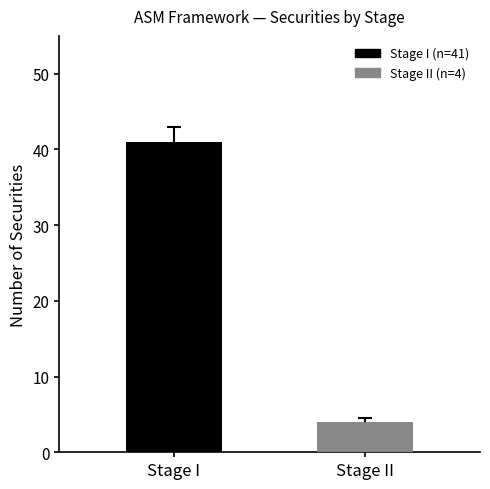

What is the maximum value shown in the chart?

41